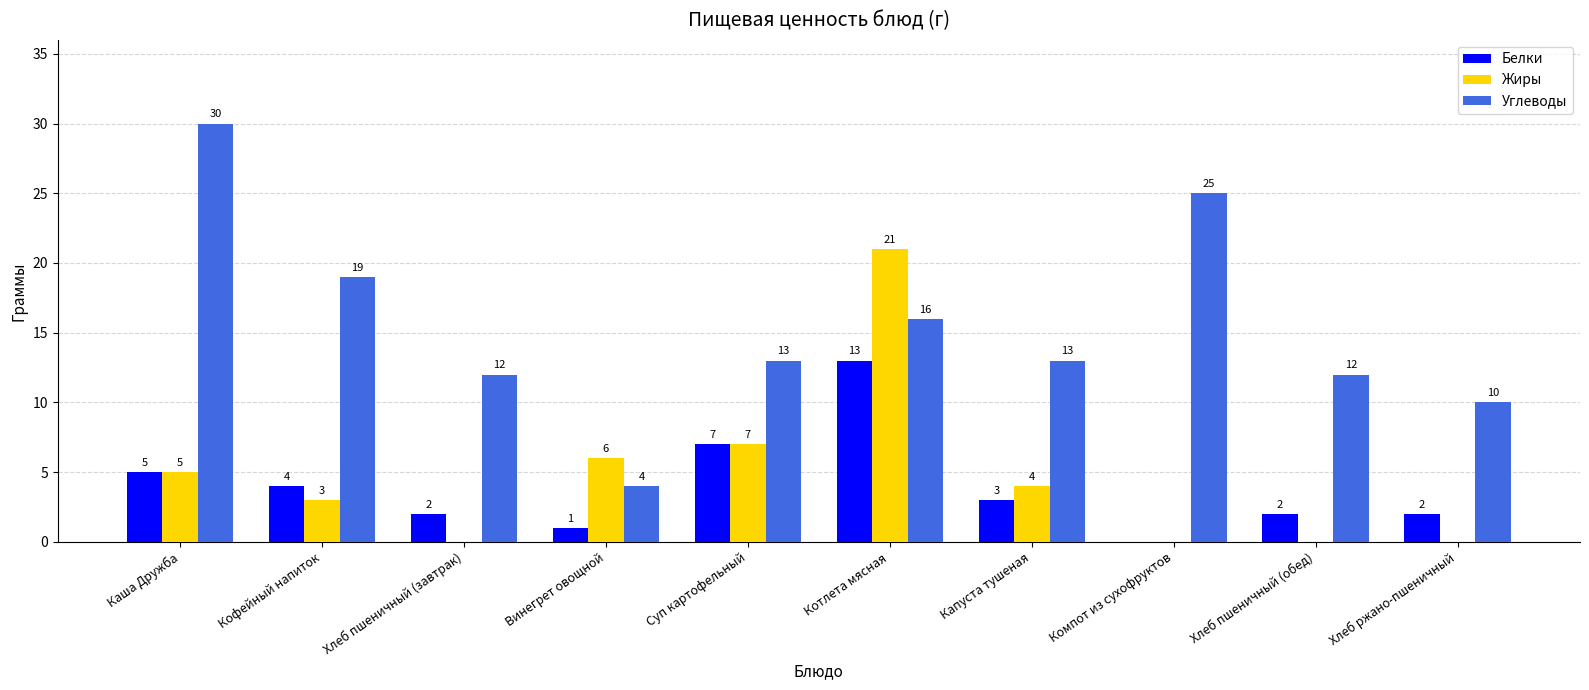

How many positive values does the Жиры series have?

6